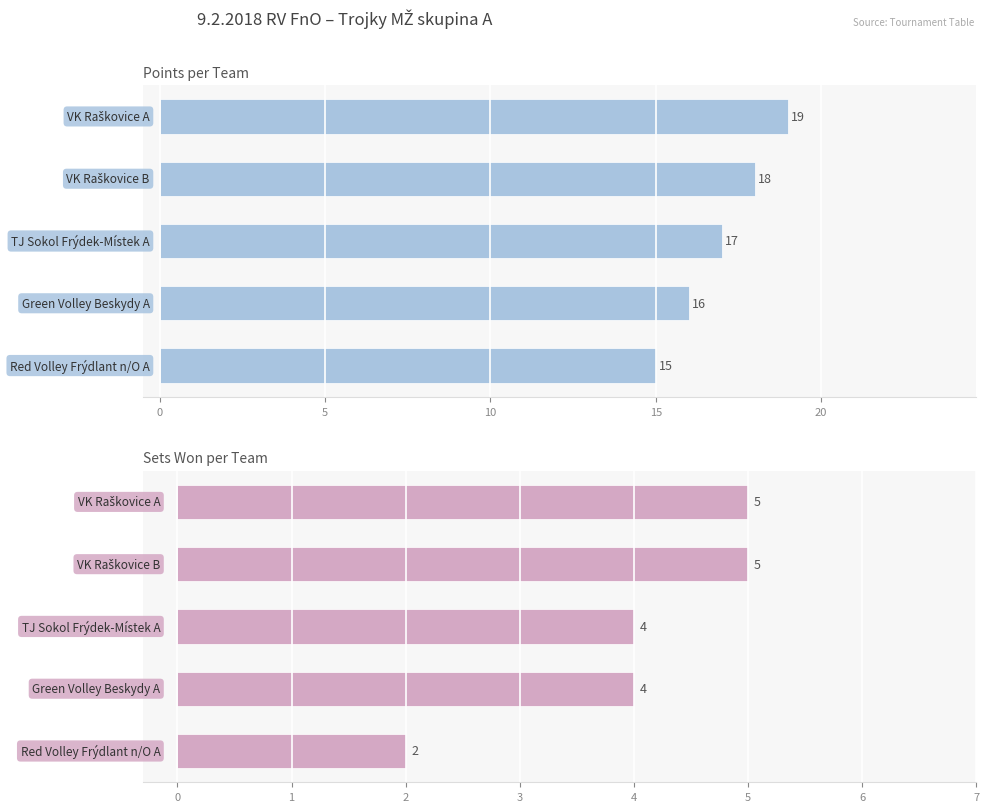

Which series changed the most between 0 and 15?

Points